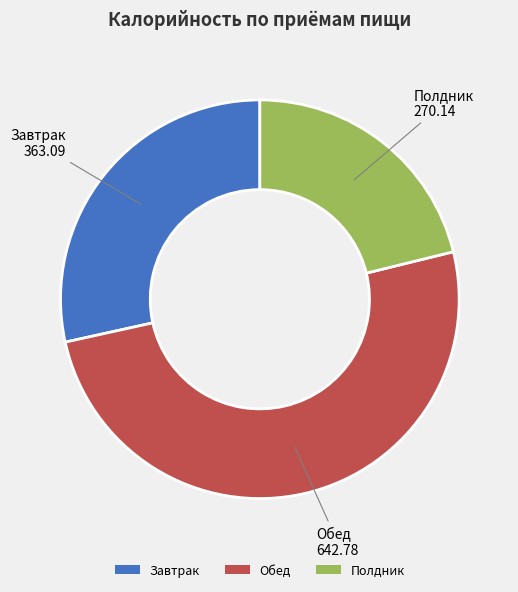

Combined, do Обед and Полдник account for over 50%?

Yes